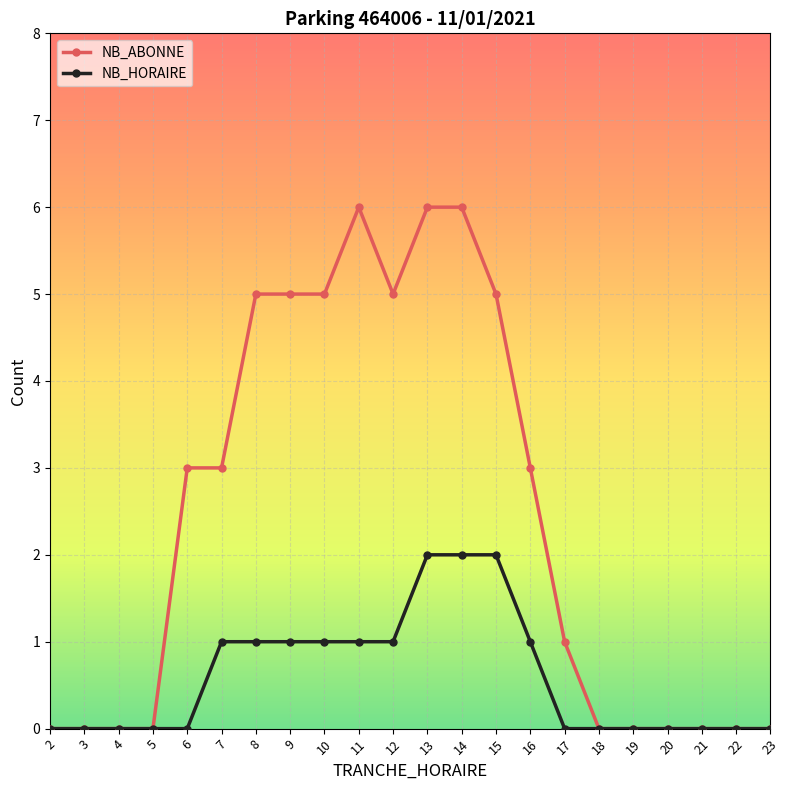

True or false: NB_ABONNE has more than 0 interior local peaks.

True